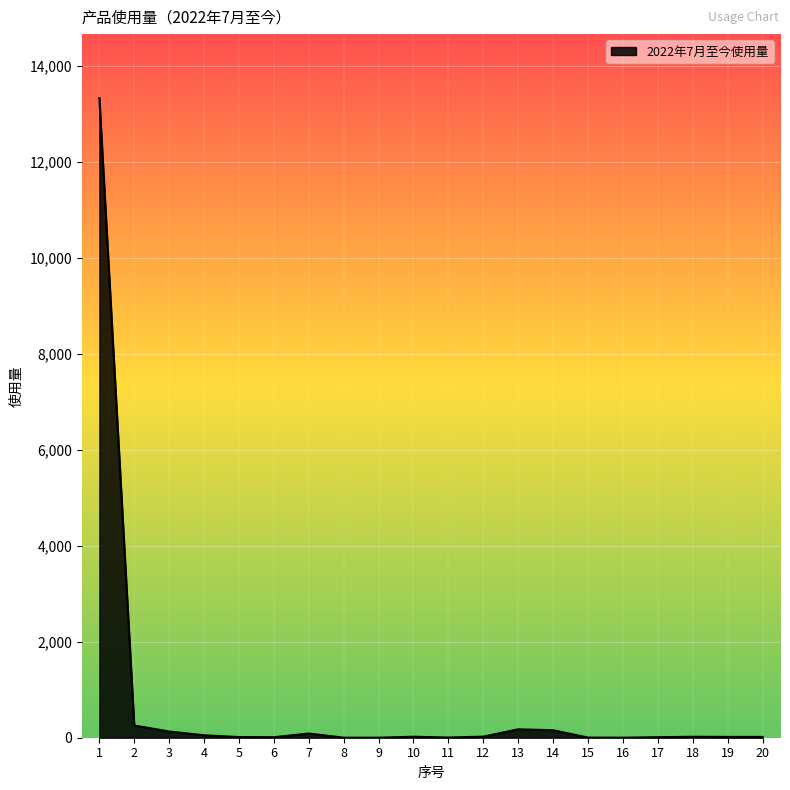

What is the maximum value shown in the chart?

13334